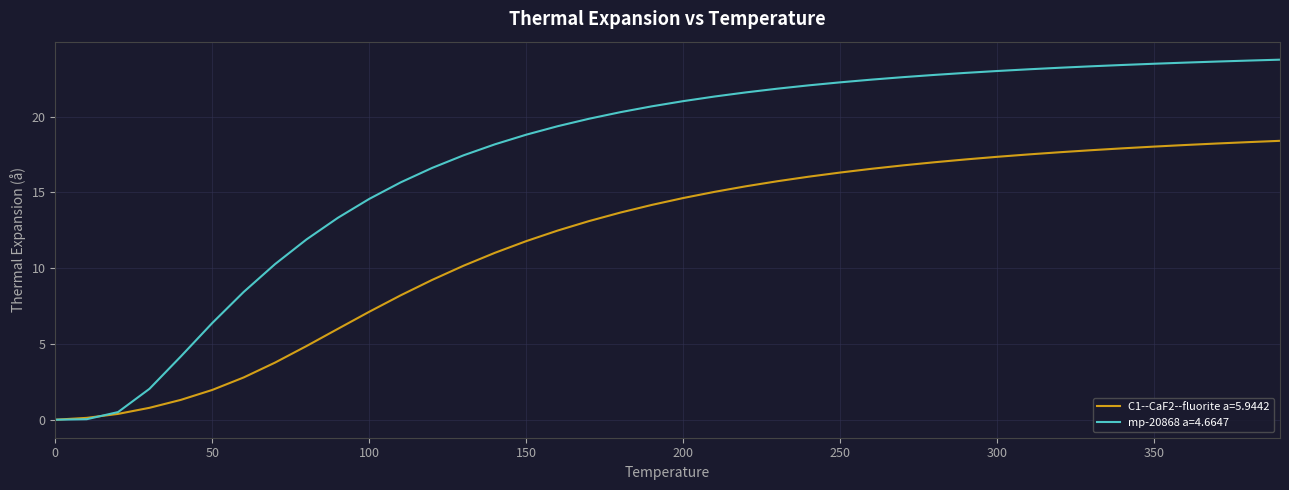

What is the maximum value for mp-20868 a=4.6647?

23.8